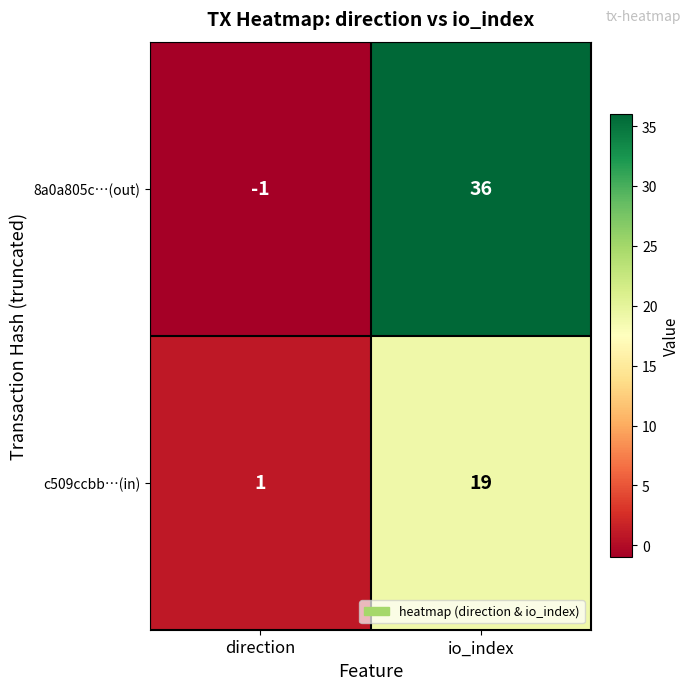

The 8a0a805c…(out) series shows 0 at direction. True or false?

False